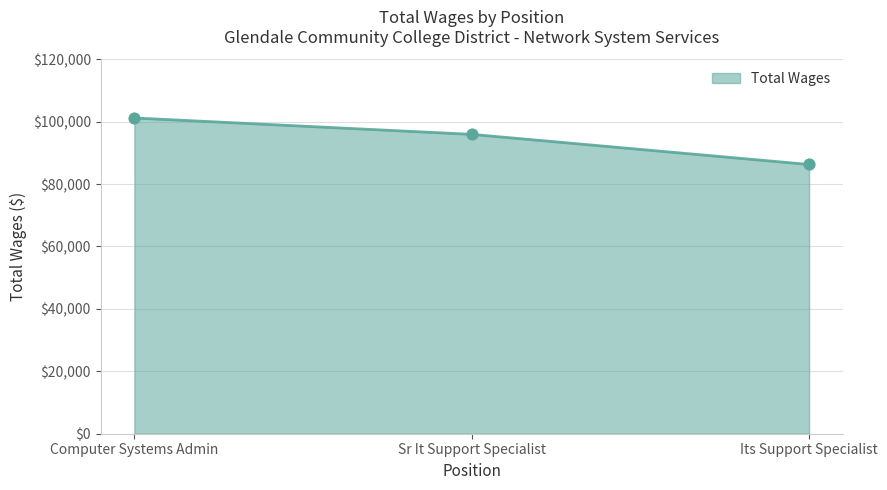

Between Sr It Support Specialist and Its Support Specialist, which is larger?

Sr It Support Specialist